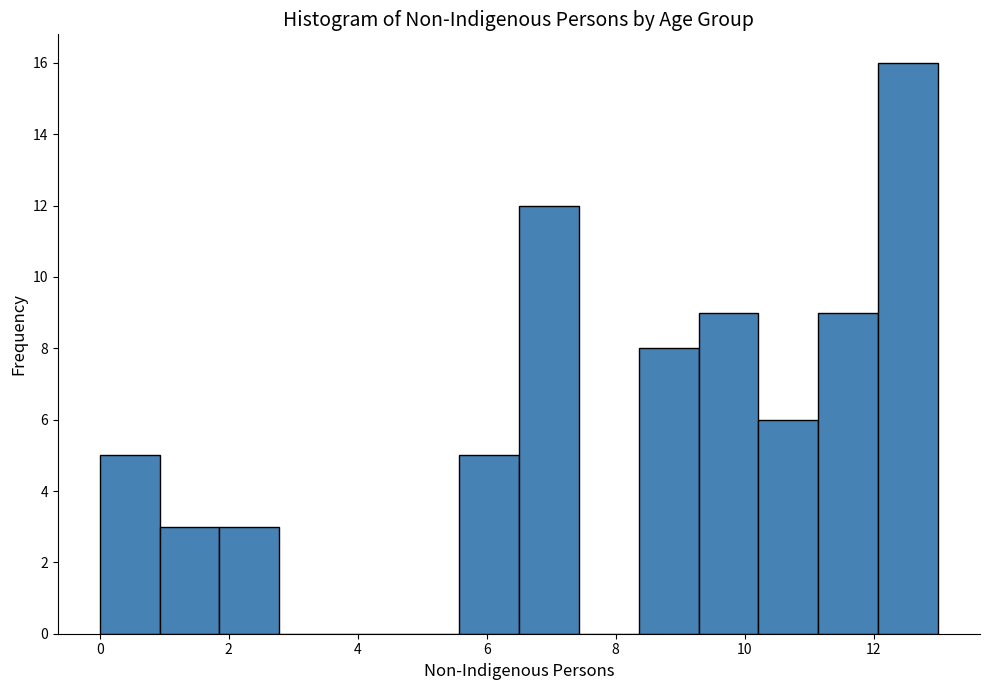

How tall is the bar that spans 12.0 to 13.0 on the x-axis? Neither the bar edges nor the heights are printed on the chart, so give them approximately, as read against the axes.

16